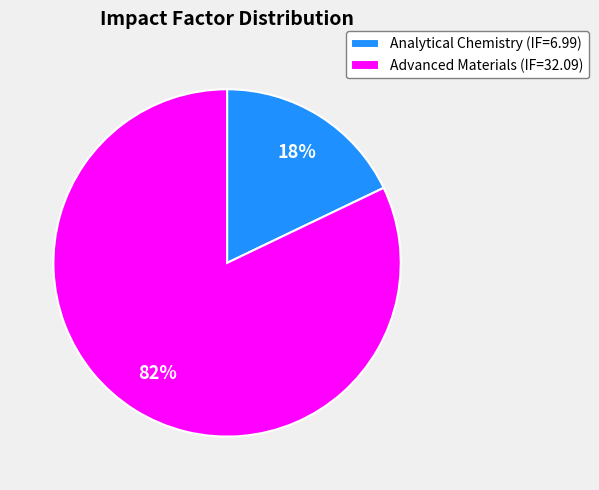

True or false: Analytical Chemistry (IF=6.99) accounts for 25% of the total.

False